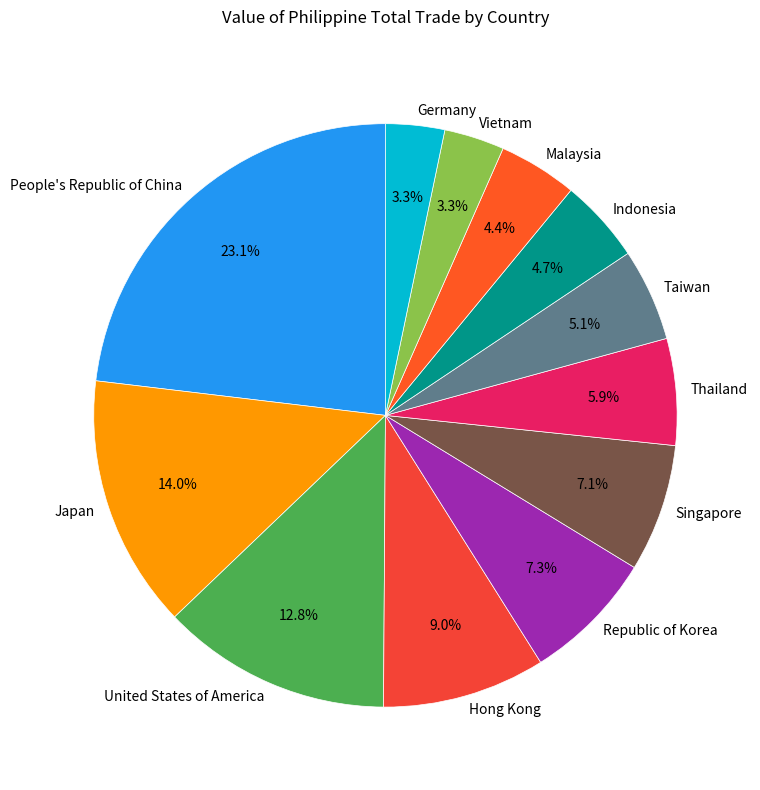

Approximately how many times larger is the value at Indonesia compared to Vietnam?

1.4